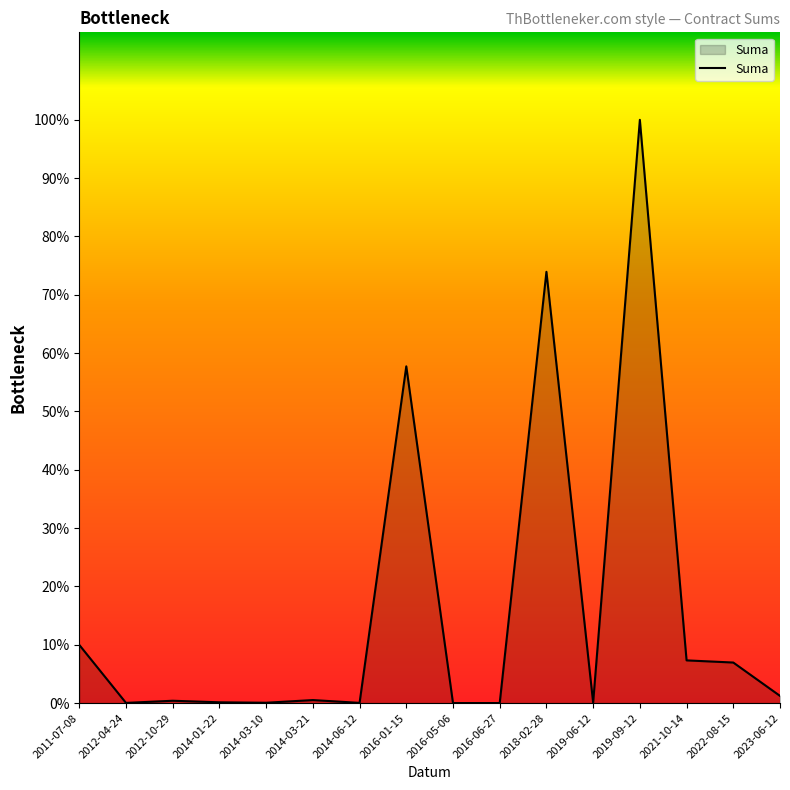

How many interior local valleys (lower than both neighbors) does the data have?

5